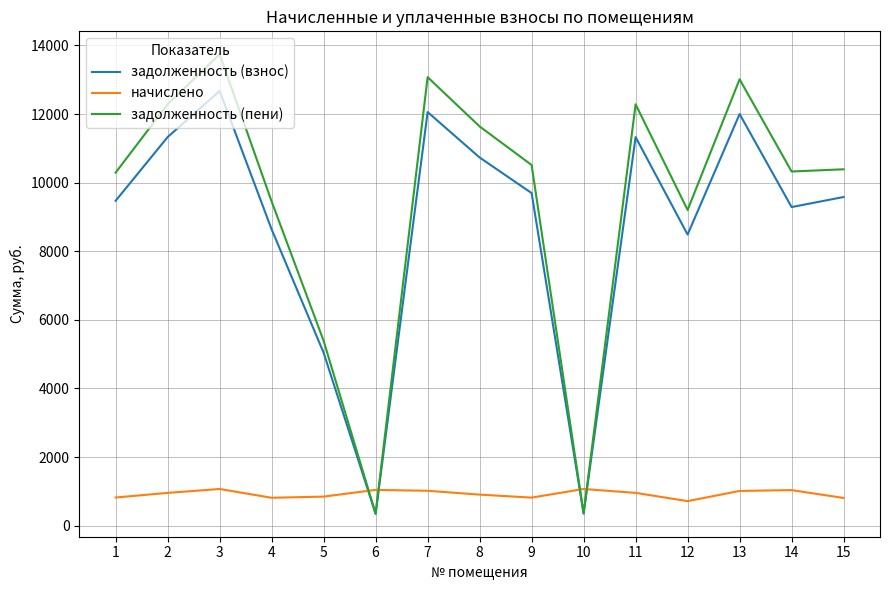

What is the difference between the highest and lowest values at 8?

10732.8